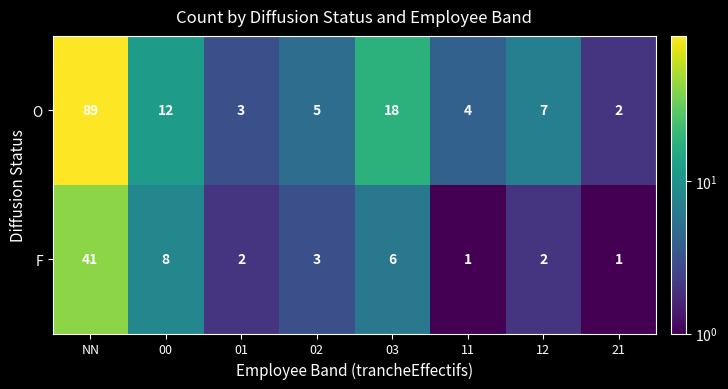

What is the total value across all series at 03?

24